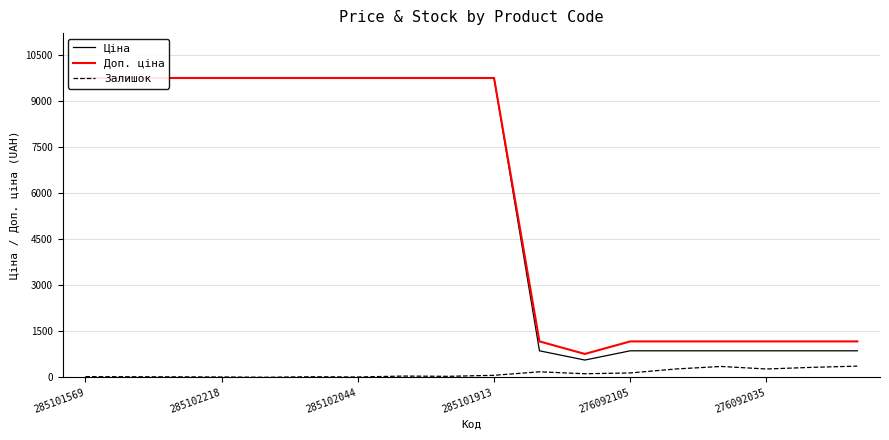

Does the chart have visible grid lines?

Yes